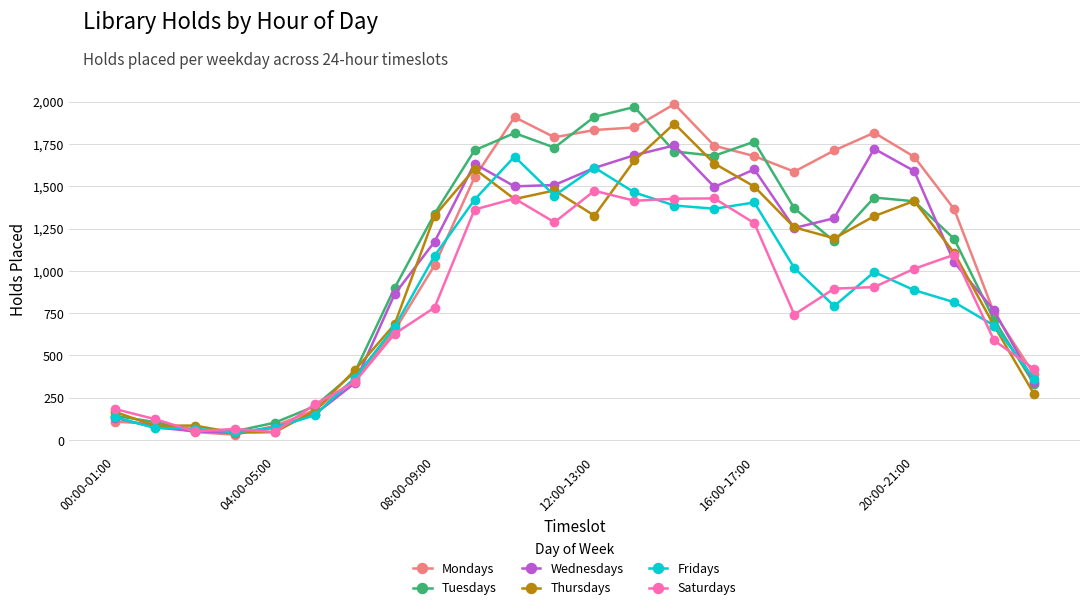

What is the value of the Saturdays point at the 24th from the left?

421